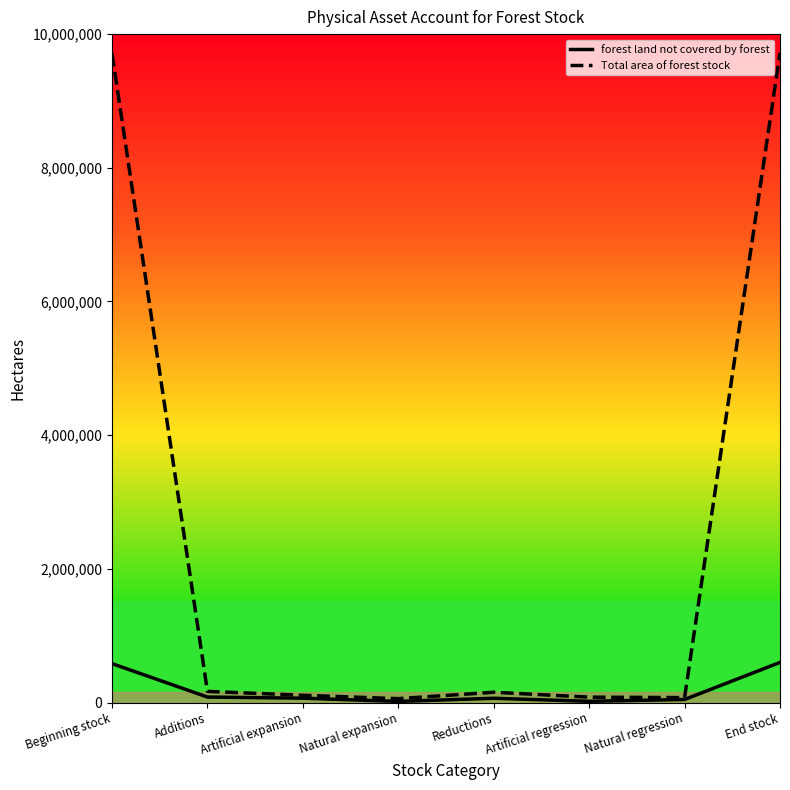

Rank the series by their maximum value, from highest to lowest.

Total area of forest stock, forest land not covered by forest